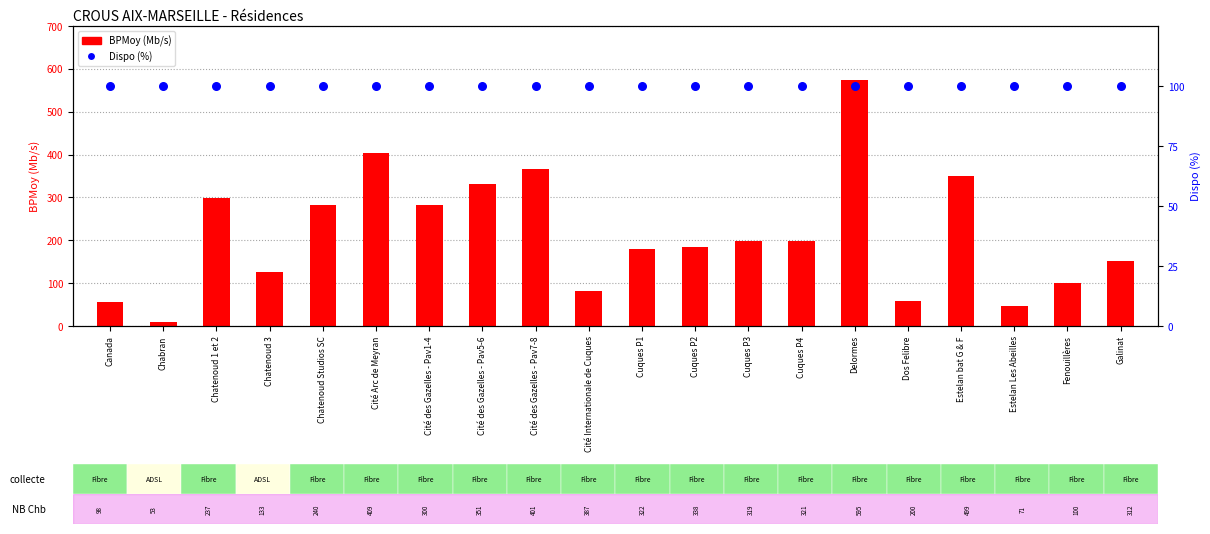

Which series contains the highest Y value?

BPMoy (Mb/s)